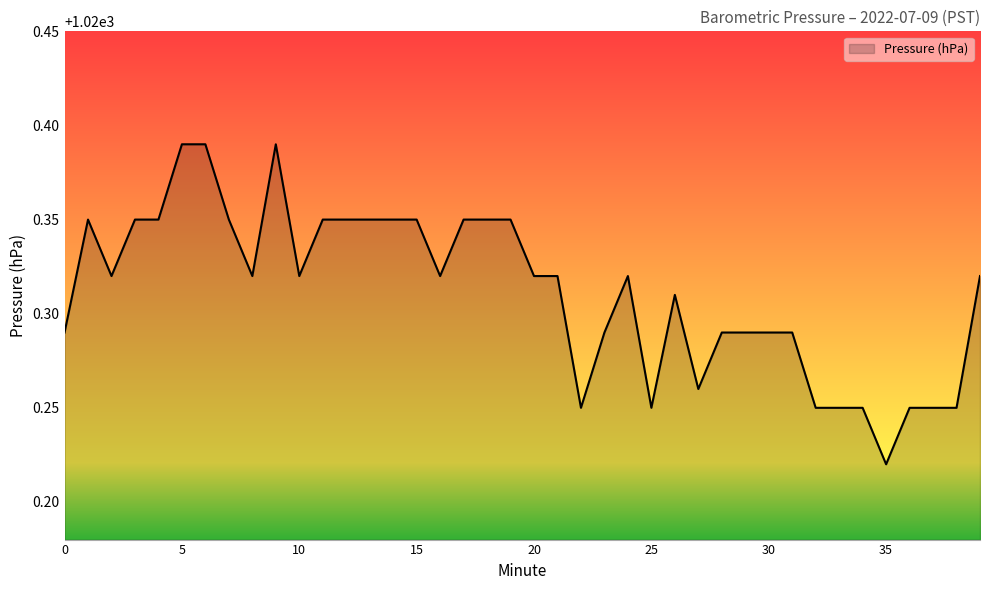

What is the maximum value shown in the chart?

1020.4